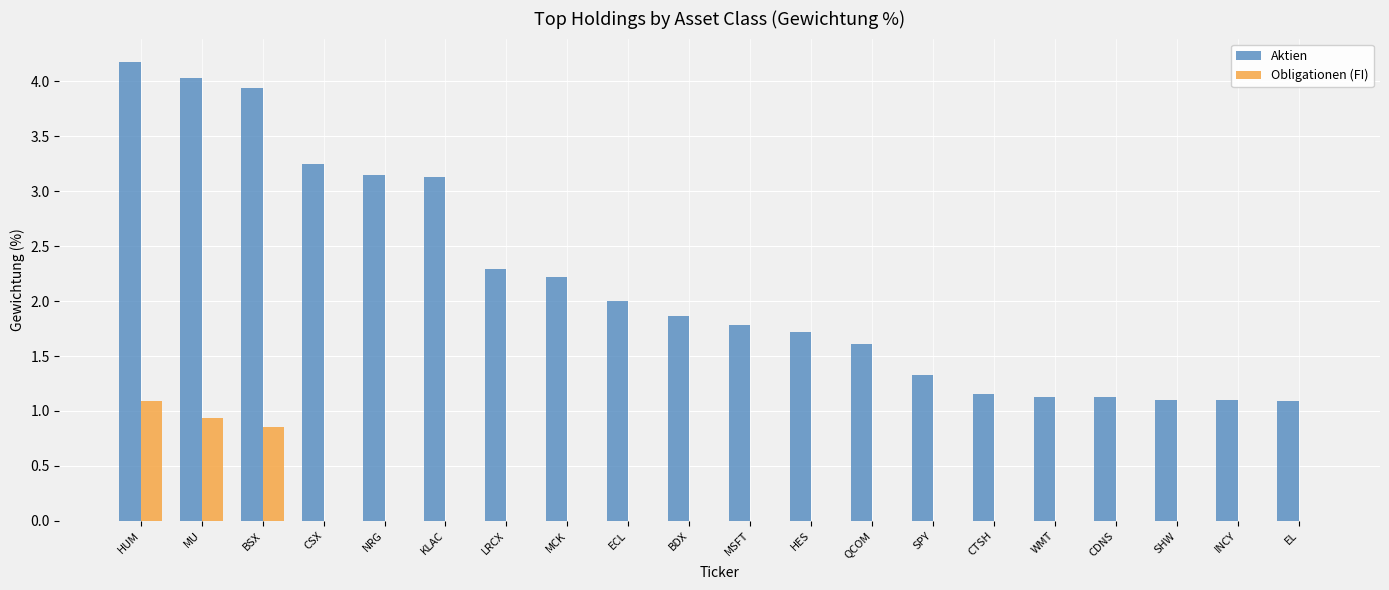

Where is Aktien nearest to the value 2?

ECL